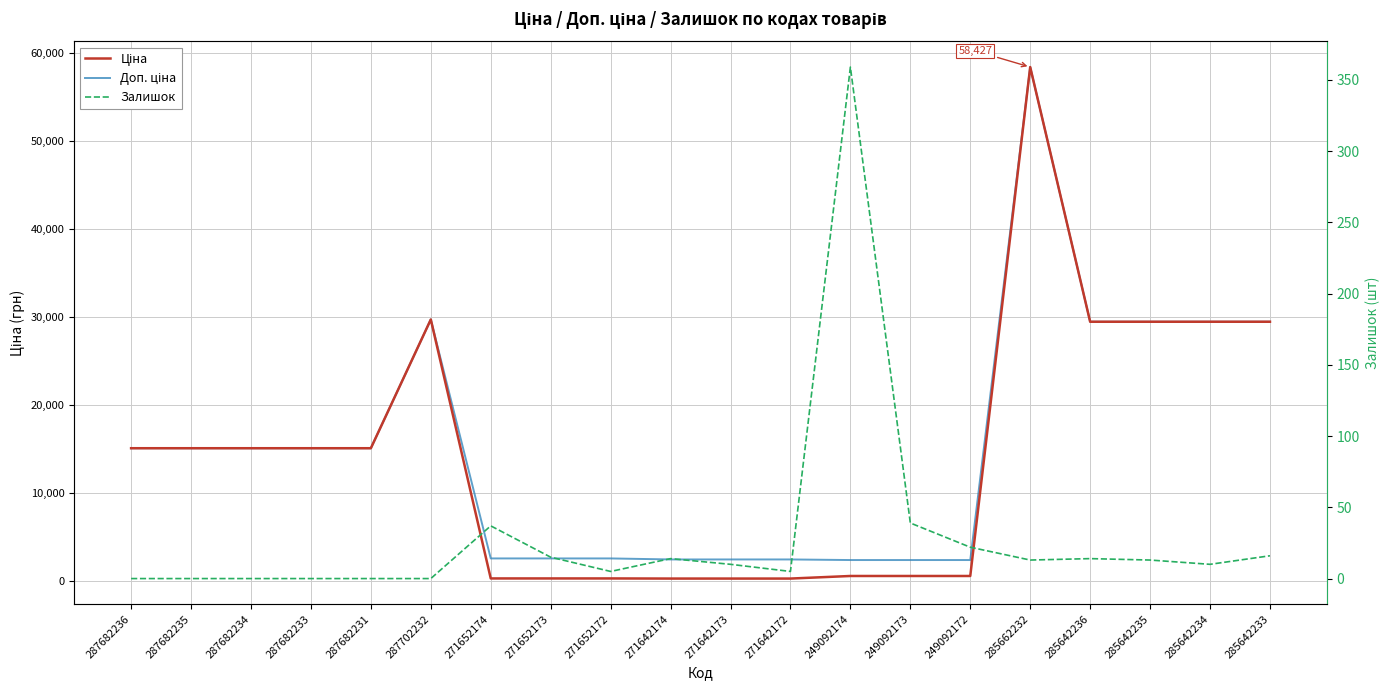

Rank the categories by Ціна value from highest to lowest.

285662232, 287702232, 285642236, 285642235, 285642234, 285642233, 287682236, 287682235, 287682234, 287682233, 287682231, 249092174, 249092173, 249092172, 271652174, 271652173, 271652172, 271642174, 271642173, 271642172